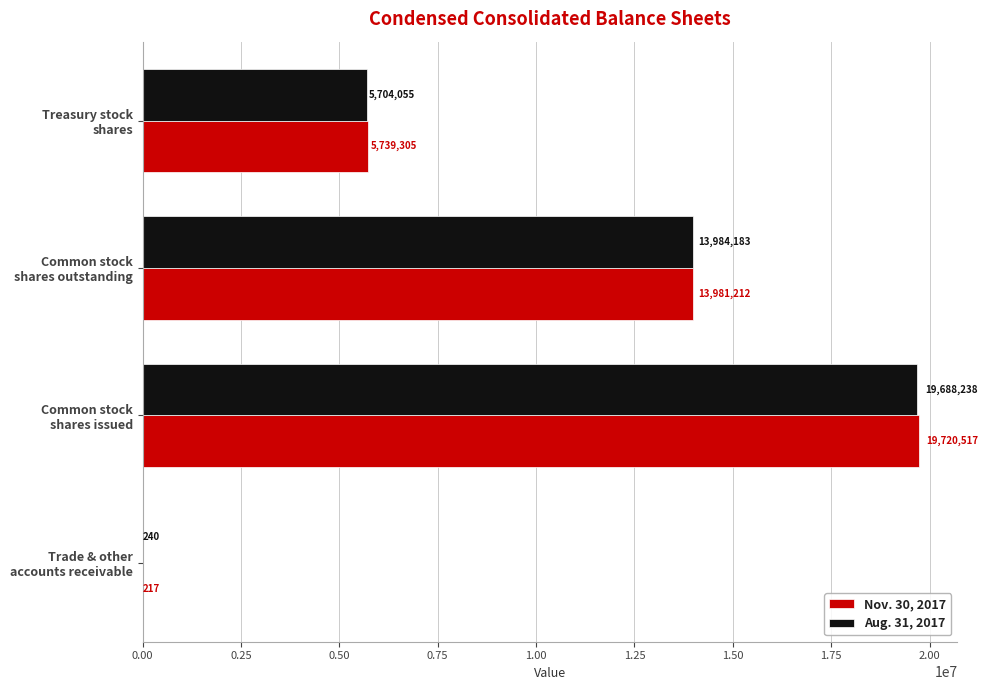

What is the highest value of the Aug. 31, 2017 series?

19688238